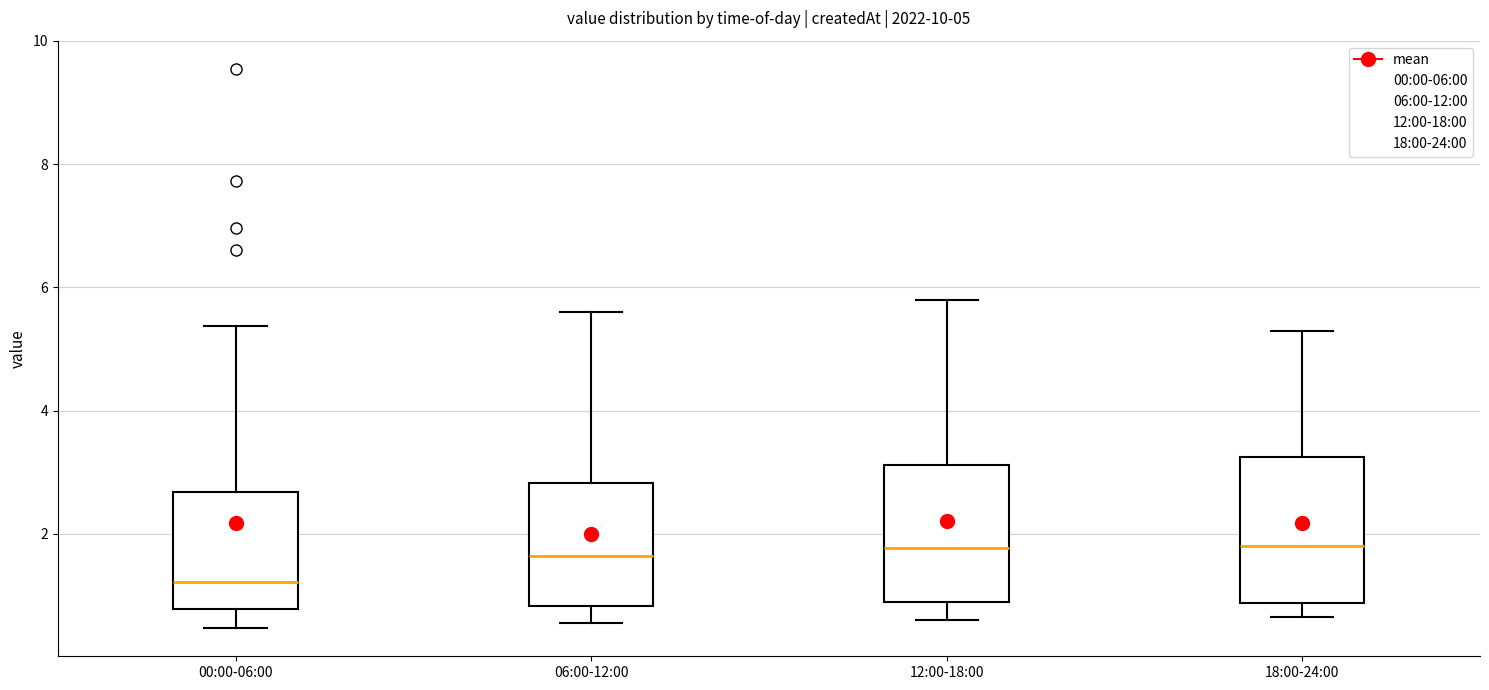

Which box has the lowest median line?

00:00-06:00